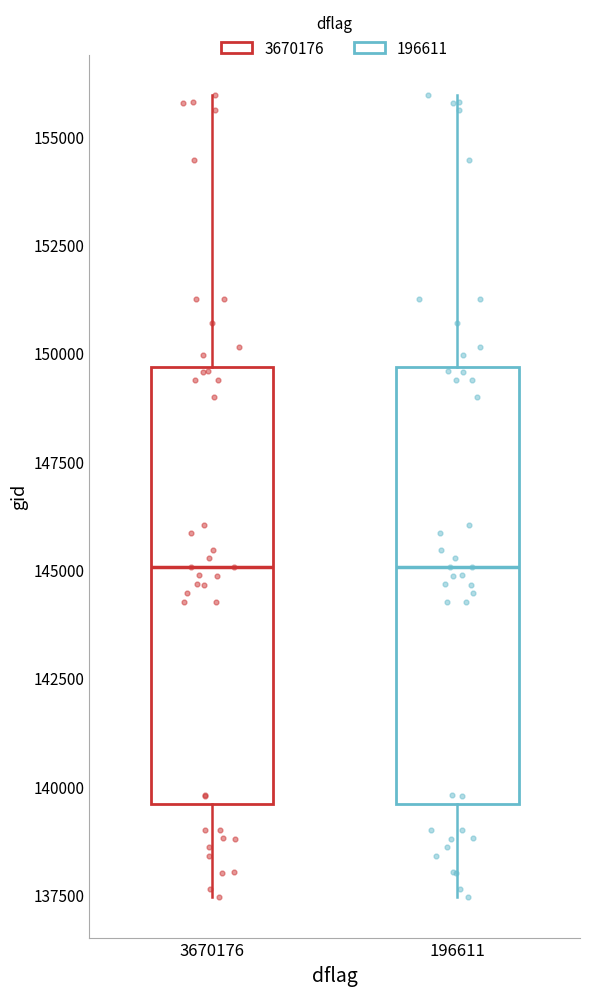

Reading left to right, read every box against the y-axis: the position of its median line, the range the box covers, and the ends of its whiskers. The values are not printed on the chart, so give them approximately, as read against the axis.

3670176: median 145000, box 139500 to 149500, whiskers 137500 to 156000
196611: median 145000, box 139500 to 149500, whiskers 137500 to 156000